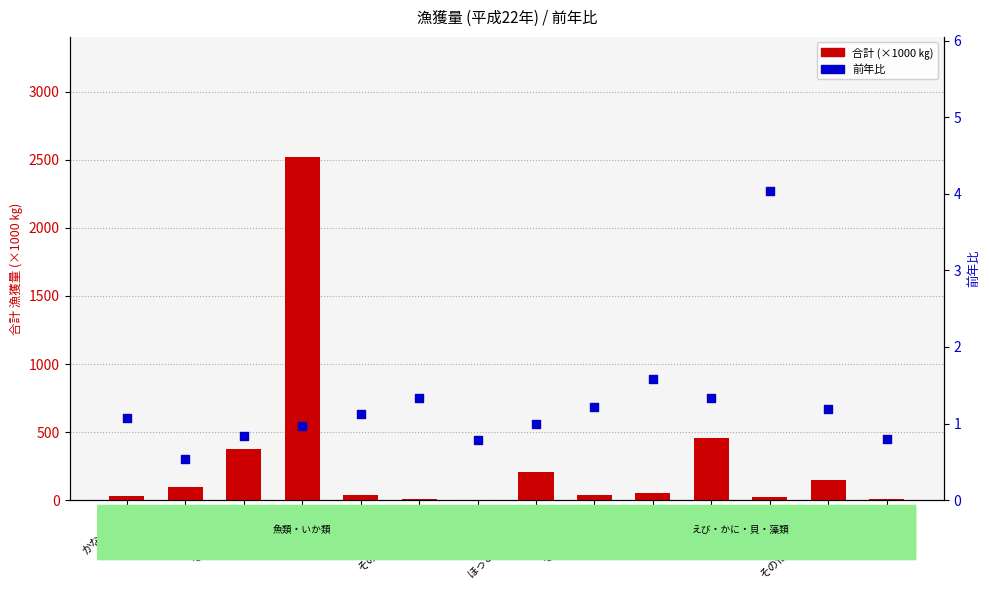

What is the total value across all series at あじ?

96.8